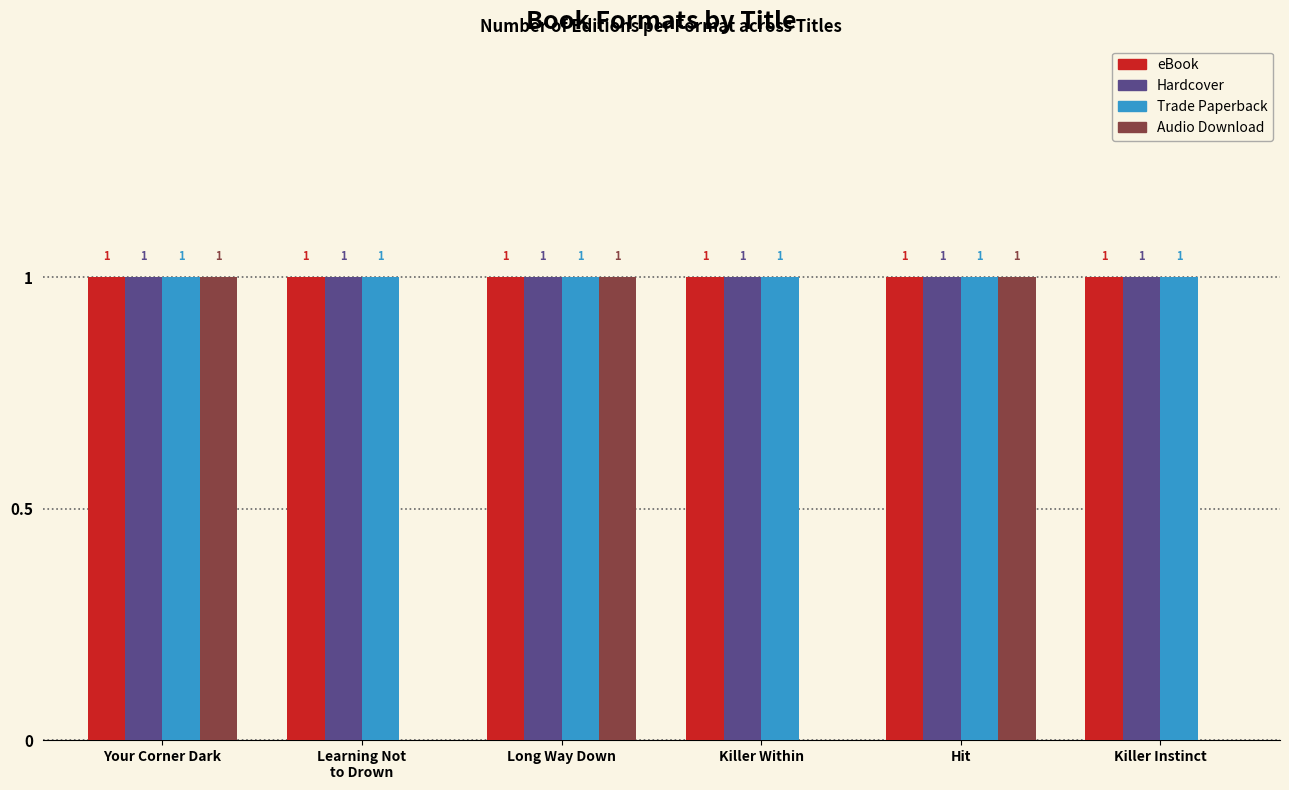

Reading left to right, transcribe all the data shown in this chart.

eBook: Your Corner Dark=1	Learning Not
to Drown=1	Long Way Down=1	Killer Within=1	Hit=1	Killer Instinct=1
Hardcover: Your Corner Dark=1	Learning Not
to Drown=1	Long Way Down=1	Killer Within=1	Hit=1	Killer Instinct=1
Trade Paperback: Your Corner Dark=1	Learning Not
to Drown=1	Long Way Down=1	Killer Within=1	Hit=1	Killer Instinct=1
Audio Download: Your Corner Dark=1	Learning Not
to Drown=0	Long Way Down=1	Killer Within=0	Hit=1	Killer Instinct=0